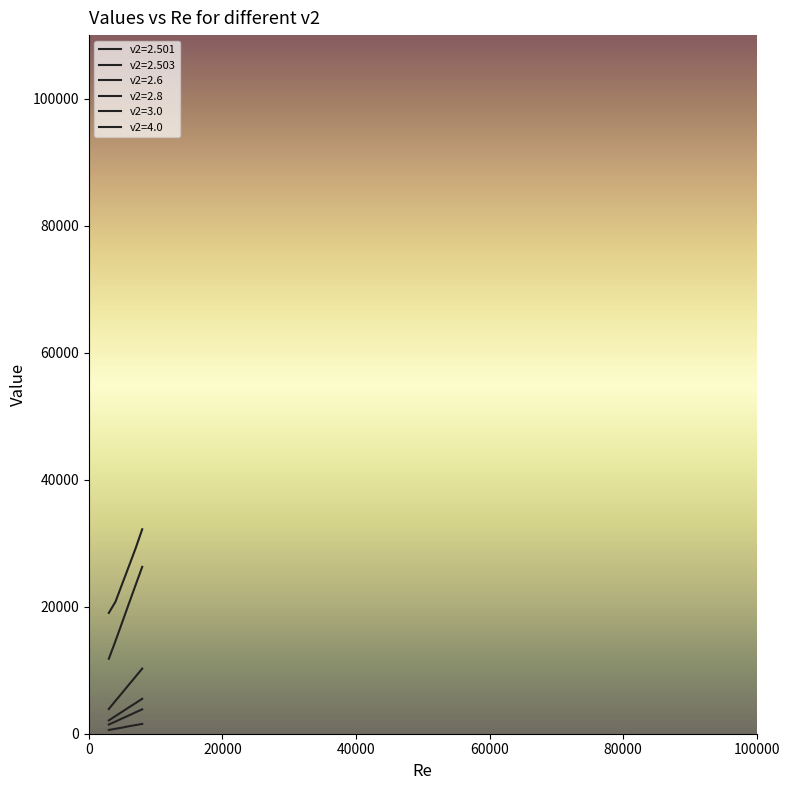

Reading left to right, list all the values displayed in this chart.

v2=2.501: 3000=19016.8	4000=20787.5	5000=23581.8	6000=26360.5	7000=29154.9	8000=32192.9
v2=2.503: 3000=11797.1	4000=14601.4	5000=17530.2	6000=20473.4	7000=23383.3	8000=26273.7
v2=2.6: 3000=3887.6	4000=5187.7	5000=6438.0	6000=7722.1	7000=8983.2	8000=10251.7
v2=2.8: 3000=2098.8	4000=2777.9	5000=3462.2	6000=4148.3	7000=4812.7	8000=5500.0
v2=3.0: 3000=1449.4	4000=1917.2	5000=2406.6	6000=2874.8	7000=3367.3	8000=3834.3
v2=4.0: 3000=591.4	4000=776.2	5000=963.6	6000=1174.3	7000=1357.3	8000=1543.5